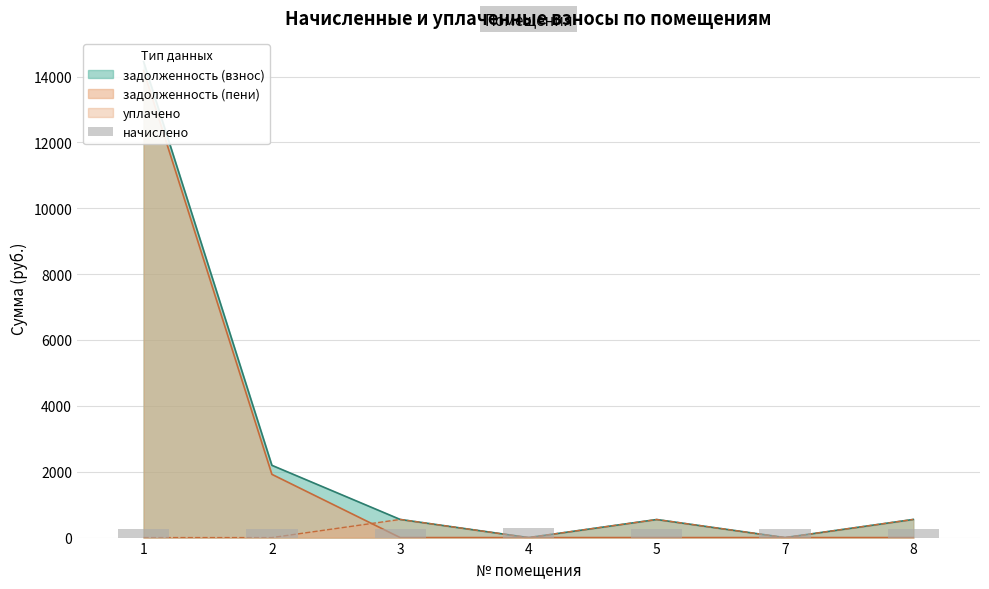

Approximately how many times larger is the value at 8 compared to 3?

1.0